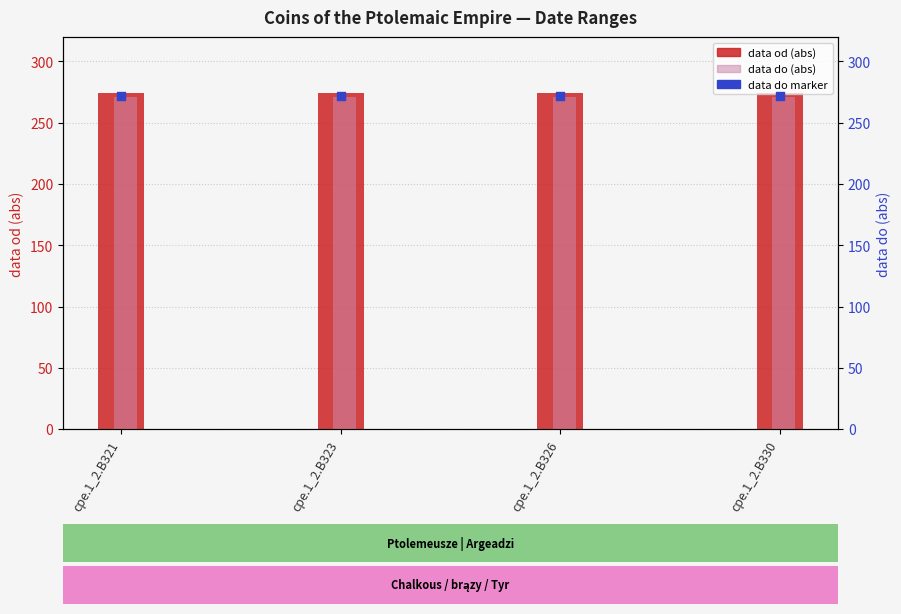

Which series has the largest Y range (max minus min)?

data od (abs)